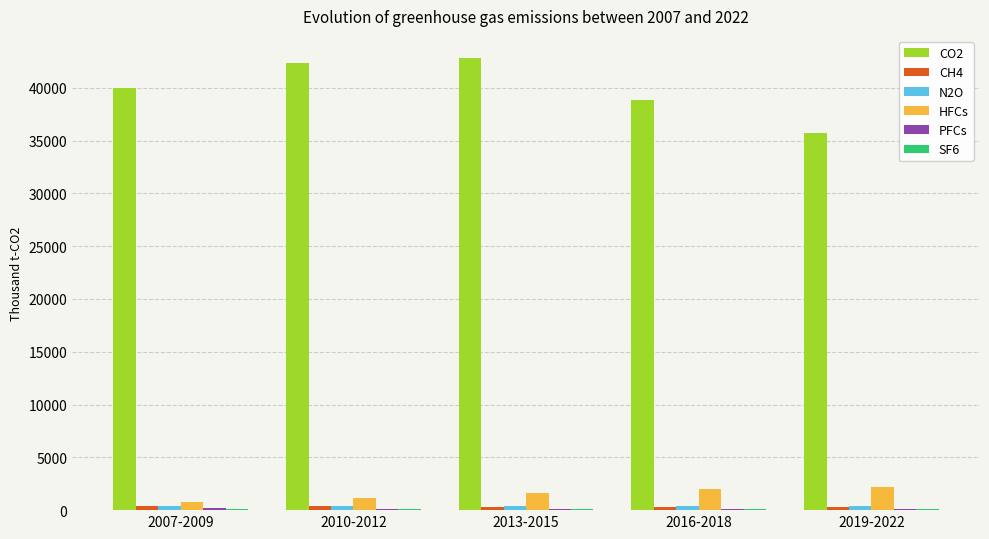

Which series has the largest total across all categories?

CO2